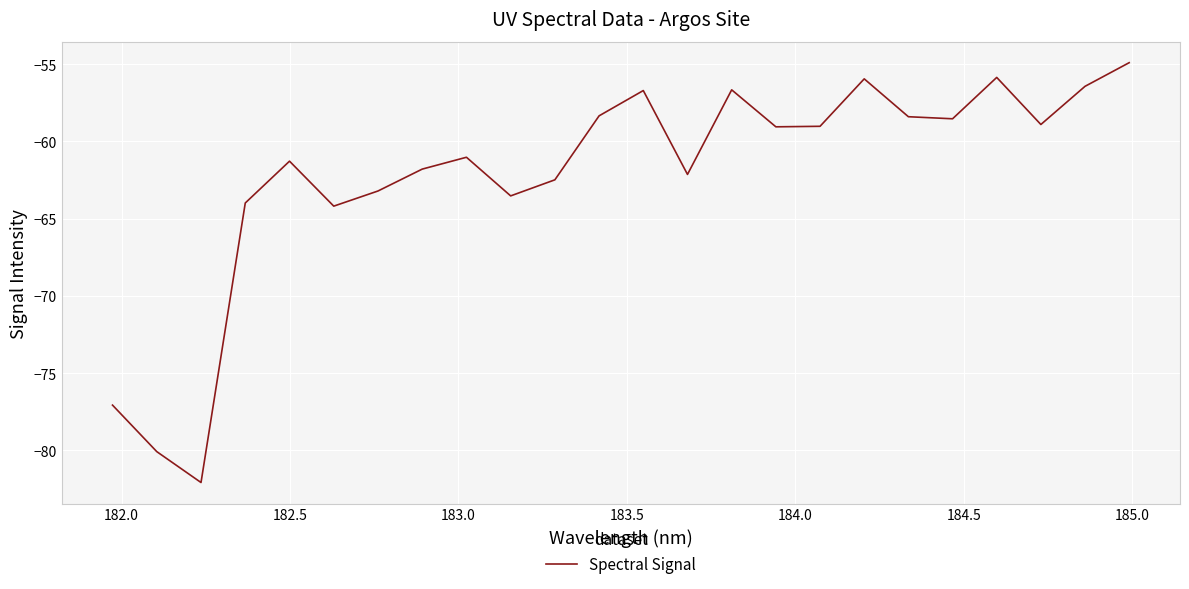

What is the smallest value displayed?

-82.1